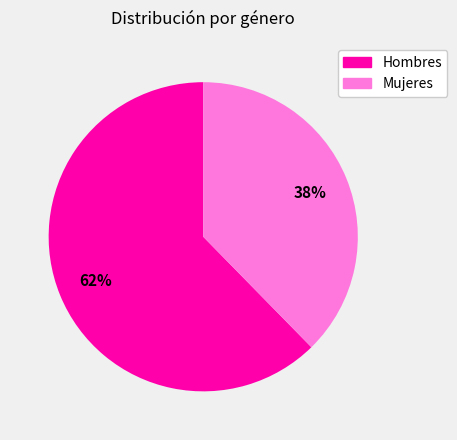

Does any single category account for the majority?

Yes